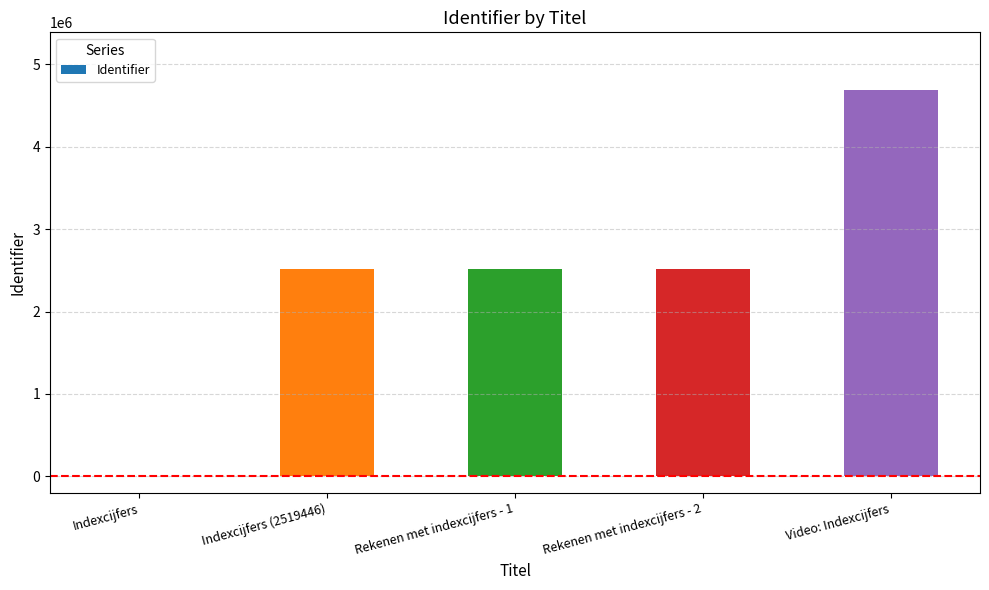

At which label is the value closest to 2342045?

Indexcijfers (2519446)